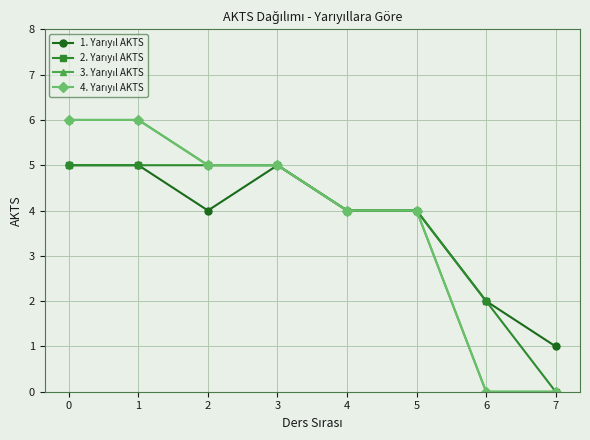

True or false: 1. Yarıyıl AKTS and 3. Yarıyıl AKTS cross at least once.

False